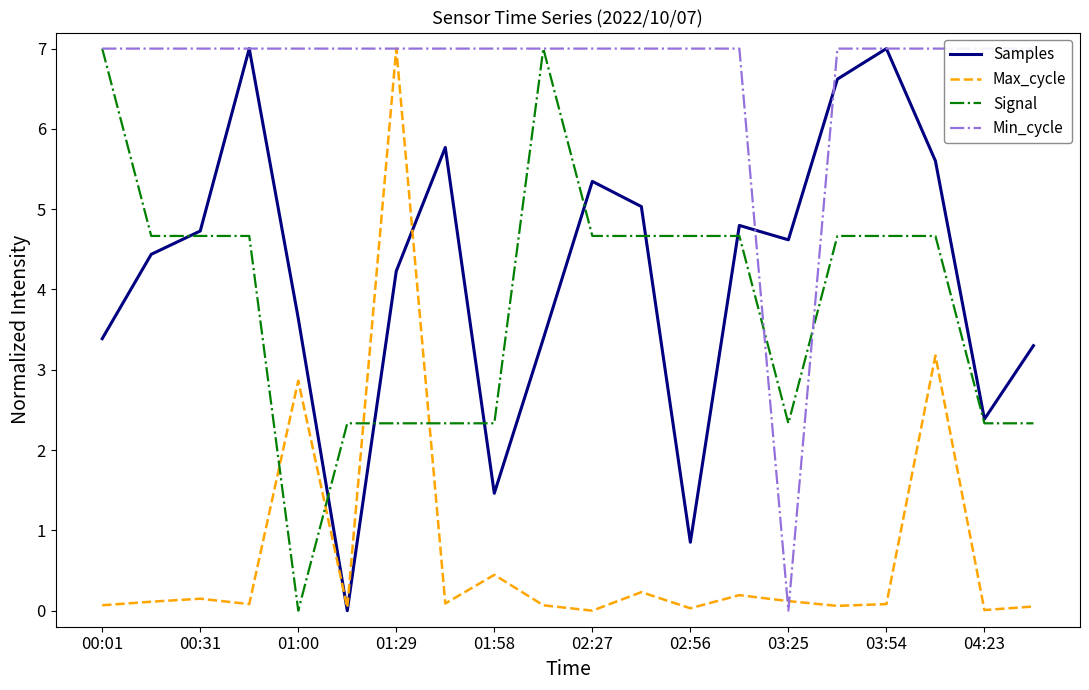

Reading left to right, list all the values displayed in this chart.

Samples: 3.4	4.4	4.7	7.0	3.6	0.0	4.2	5.8	1.5	3.4	5.3	5.0	0.9	4.8	4.6	6.6	7.0	5.6	2.4	3.3
Max_cycle: 0.1	0.1	0.1	0.1	2.9	0.0	7.0	0.1	0.4	0.1	0.0	0.2	0.0	0.2	0.1	0.1	0.1	3.2	0.0	0.1
Signal: 7.0	4.7	4.7	4.7	0.0	2.3	2.3	2.3	2.3	7.0	4.7	4.7	4.7	4.7	2.3	4.7	4.7	4.7	2.3	2.3
Min_cycle: 7.0	7.0	7.0	7.0	7.0	7.0	7.0	7.0	7.0	7.0	7.0	7.0	7.0	7.0	0.0	7.0	7.0	7.0	7.0	7.0